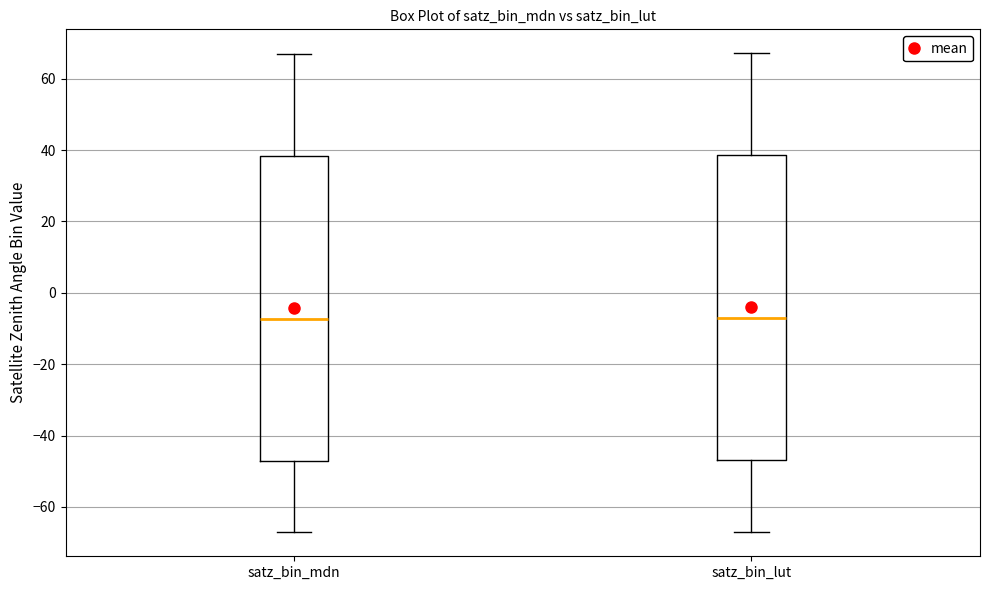

Where is the upper edge of the box for satz_bin_mdn on the y-axis? The values are not printed on the chart, so give them approximately, as read against the axis.

38